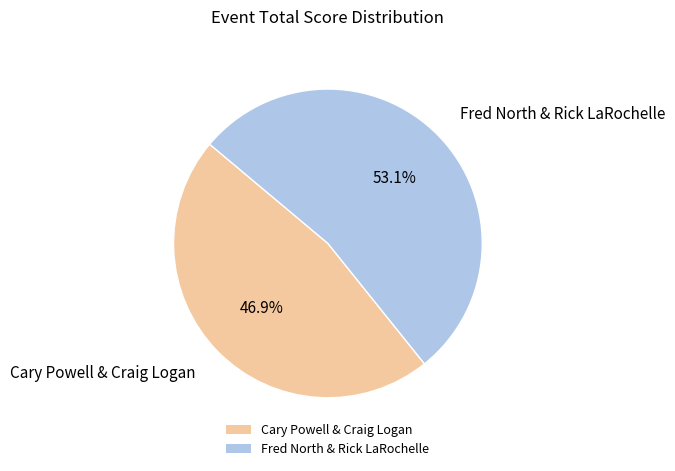

What percentage is NOT represented by Cary Powell & Craig Logan?

53.1%